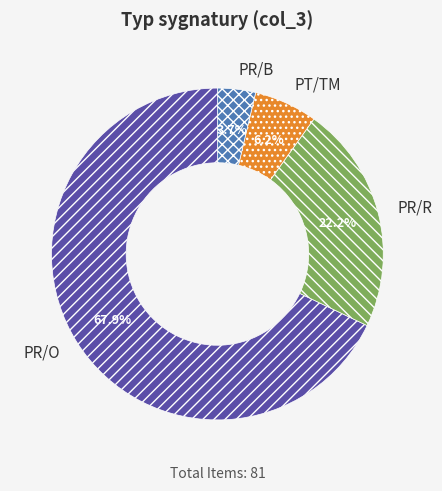

How many segments does this pie chart have?

4